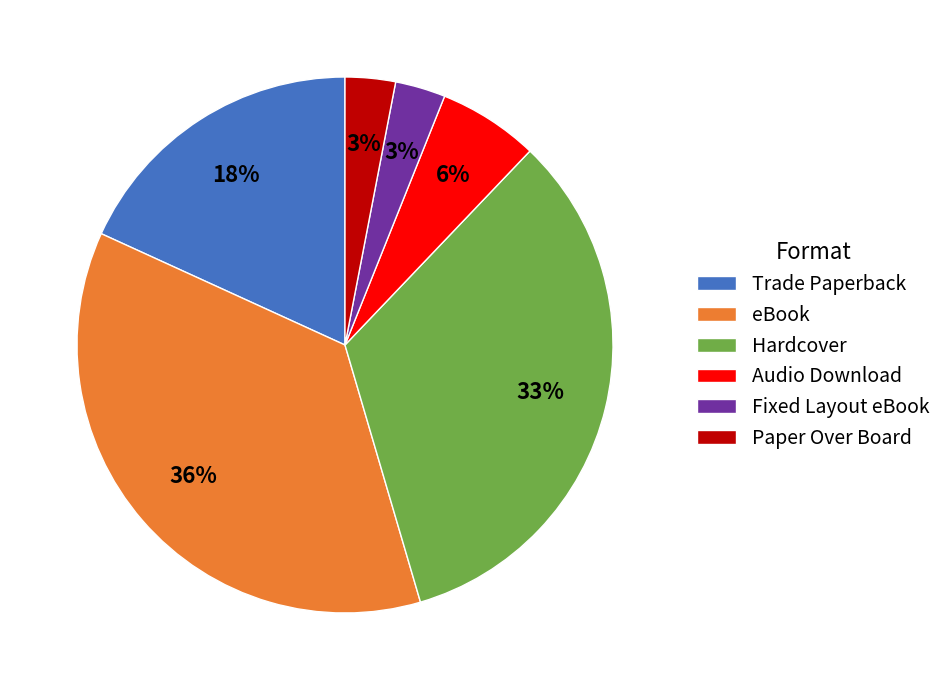

What is the largest slice in the pie chart?

eBook